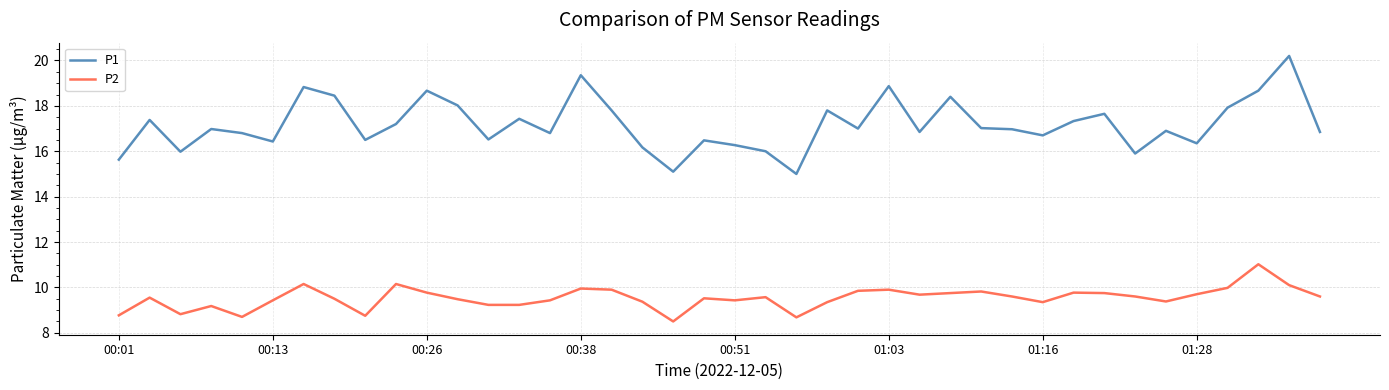

How many categories are shown in the chart?

40